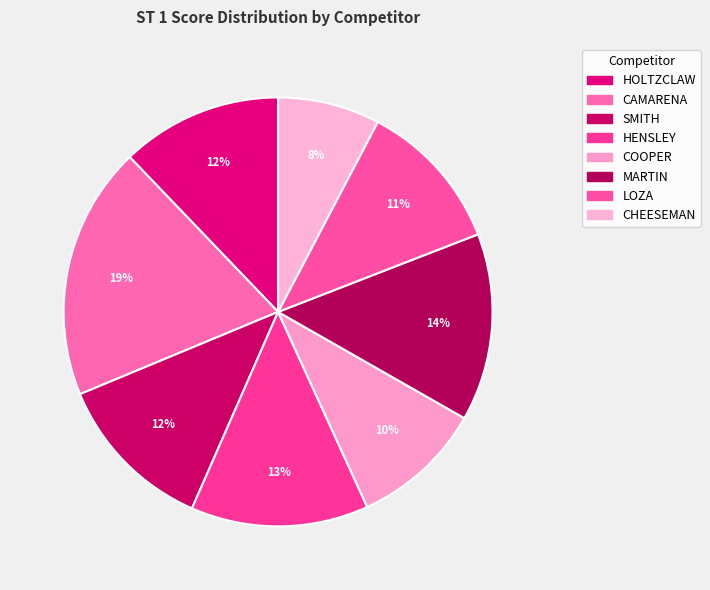

Combined, what portion of the pie is CAMARENA and COOPER?

29.0%